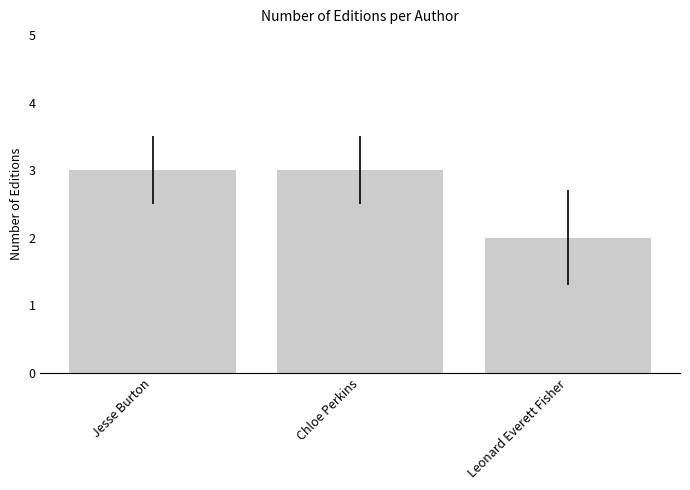

What is the approximate value at Chloe Perkins?

3